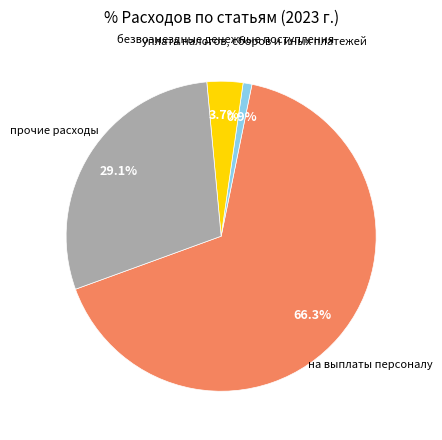

Does any single category account for the majority?

Yes